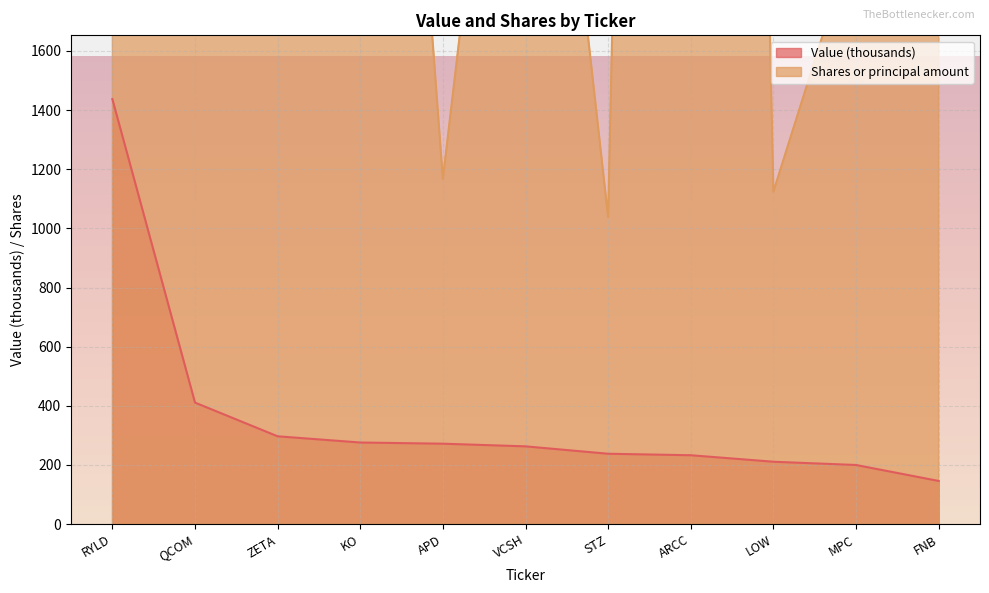

List the series in order of their peak value, lowest first.

Value, Shares or principal amount